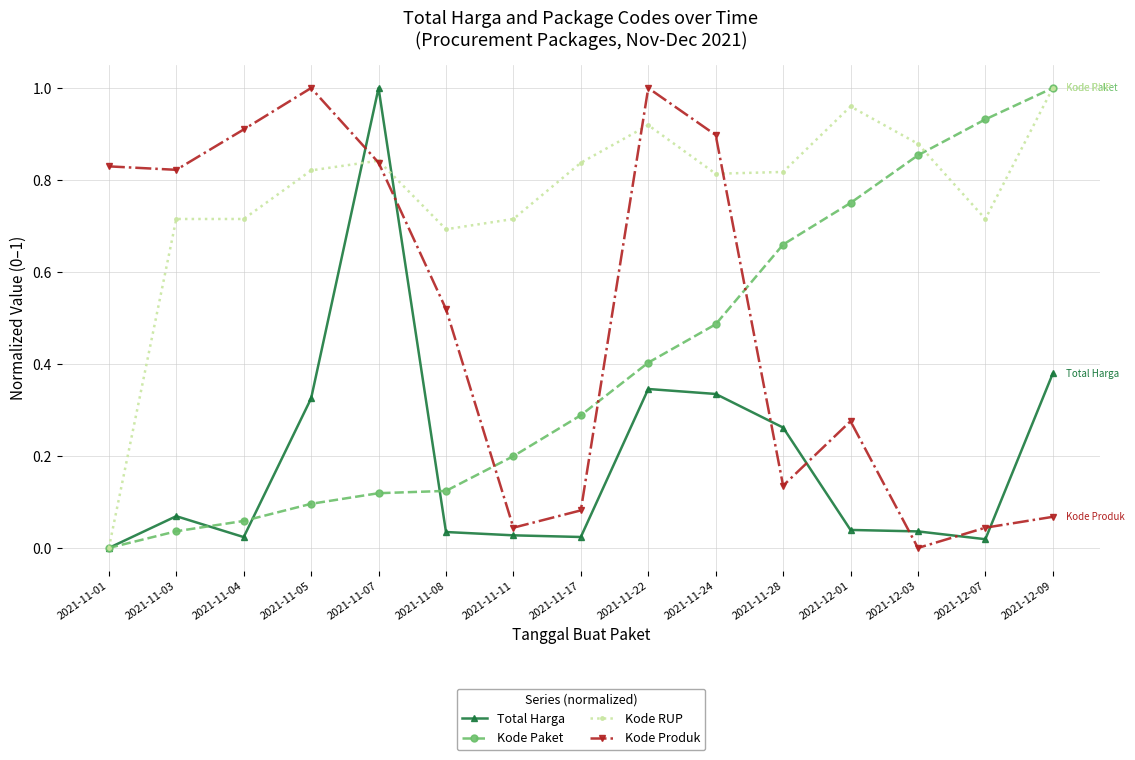

What is the difference between the highest and lowest values at 2021-11-24?

0.6